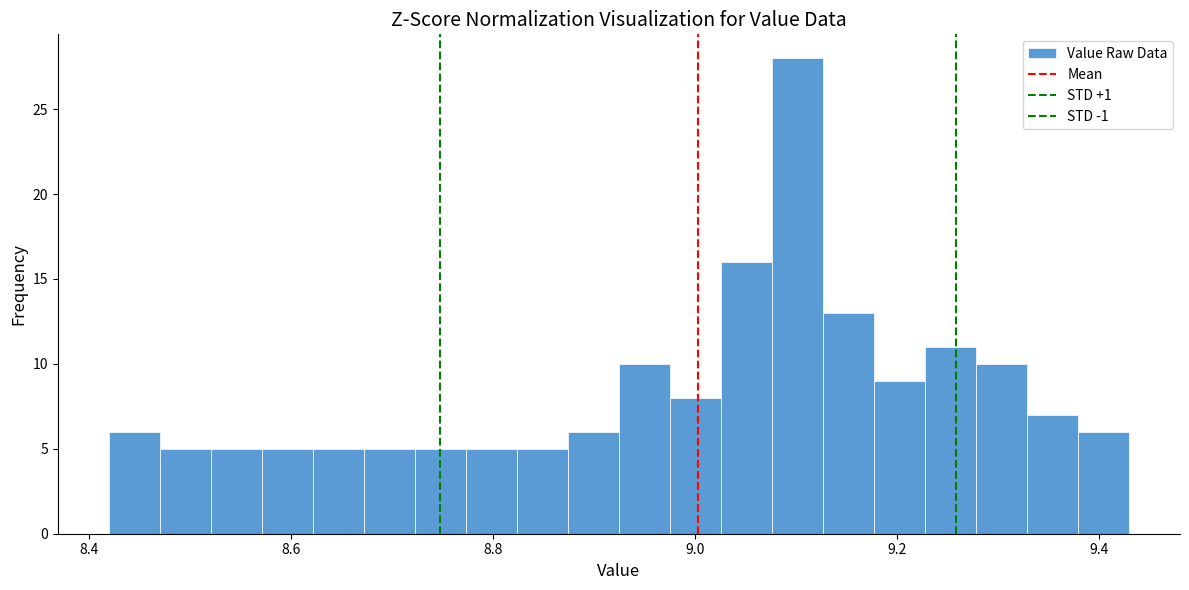

Read against the x-axis, roughly where is the centre of the tallest bar?

9.10